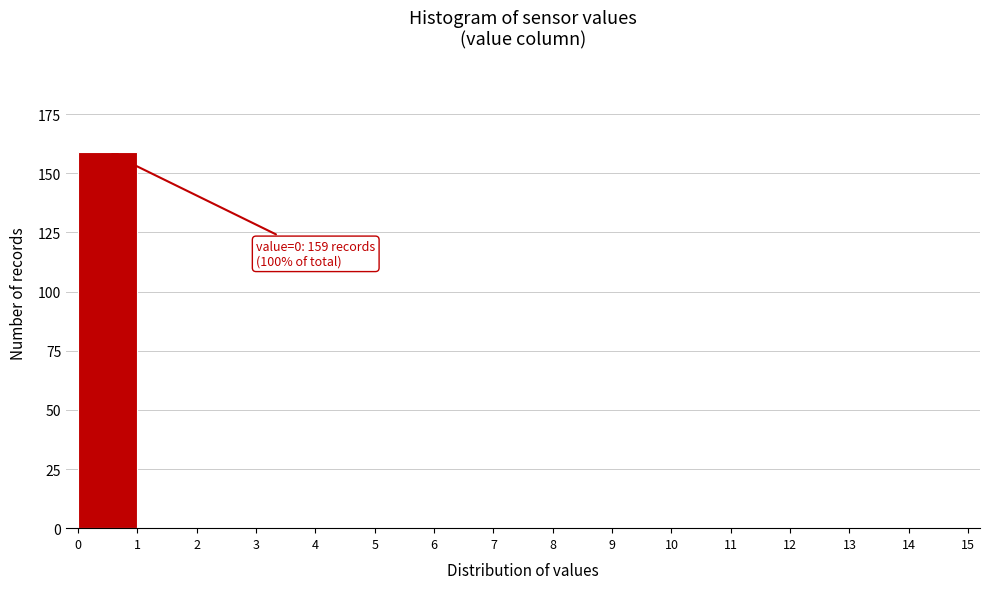

Which range on the x-axis has the tallest bar?

0 to 1